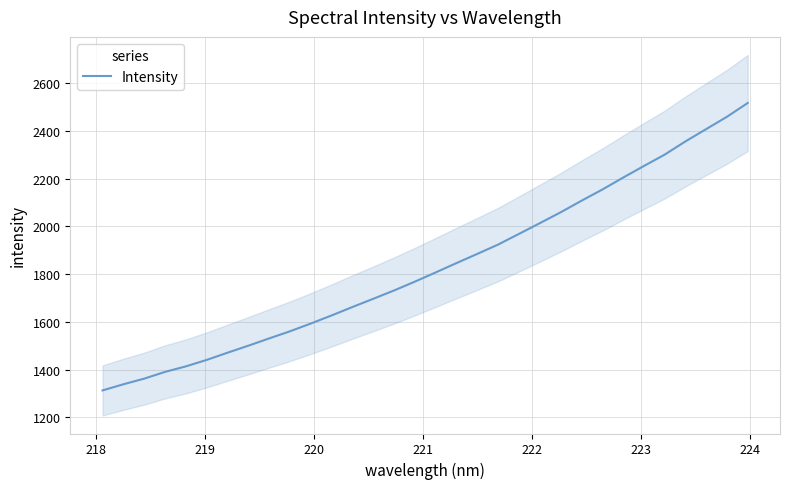

How many data points are less than 1807?

16